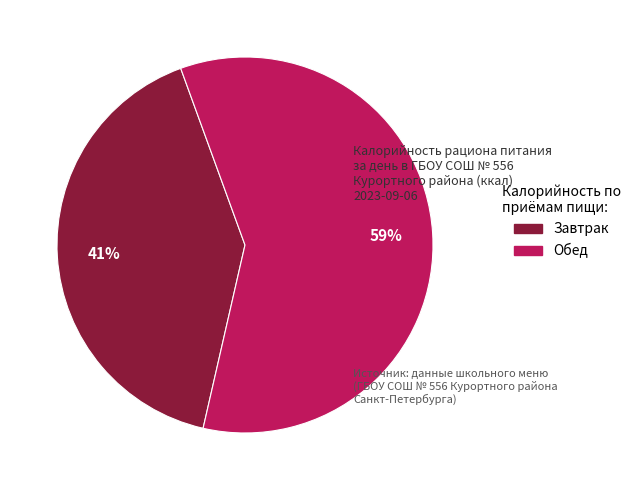

Count the number of slices in the pie.

2